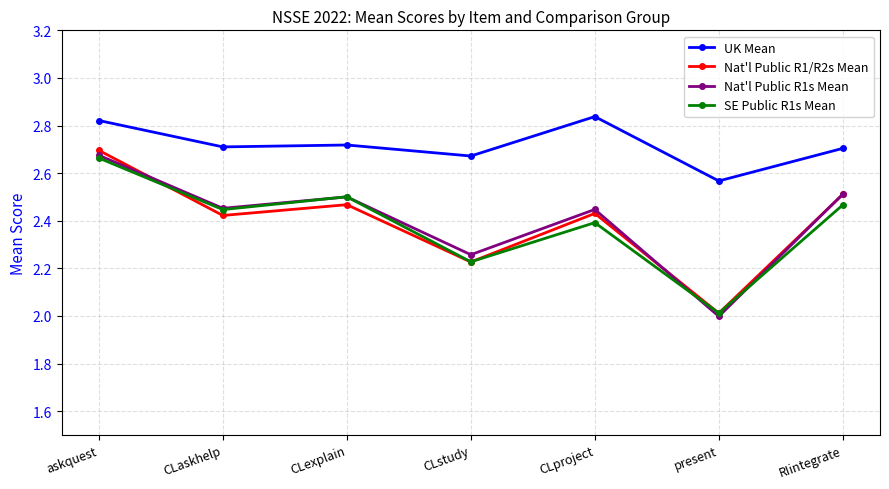

Which series changed the most between CLstudy and RIintegrate?

Nat'l Public R1/R2s Mean